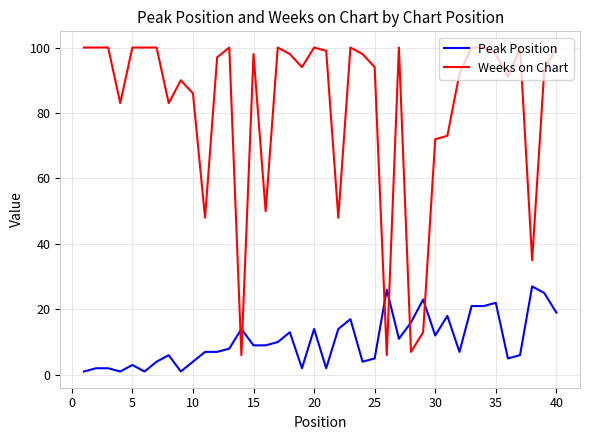

List the series in order of their peak value, highest first.

Weeks on Chart, Peak Position